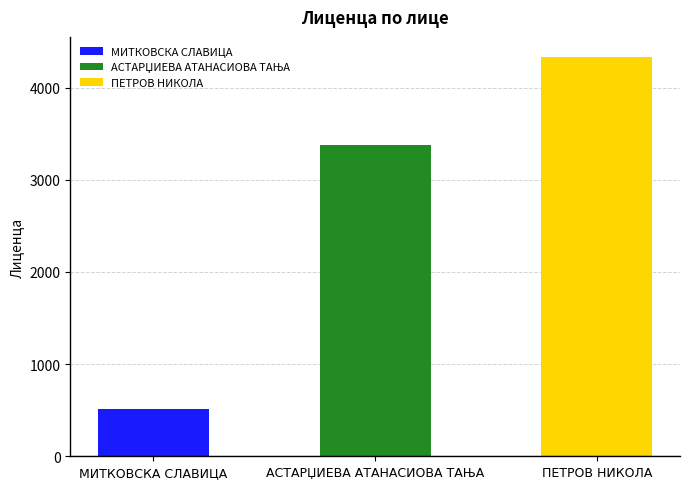

What is the sum of all values?

8216